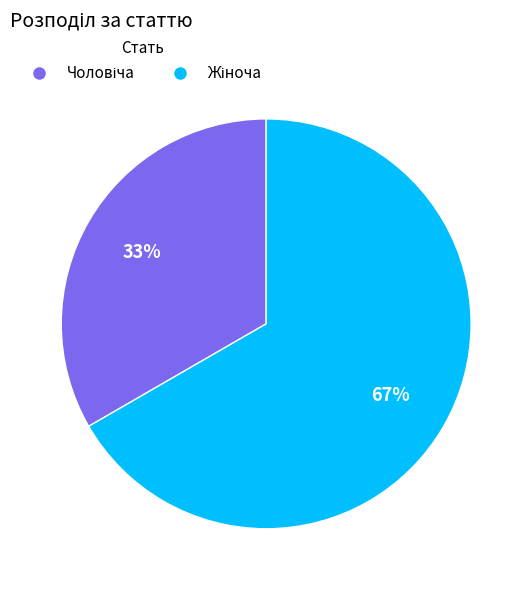

To the nearest percent, what is the average slice percentage?

50%